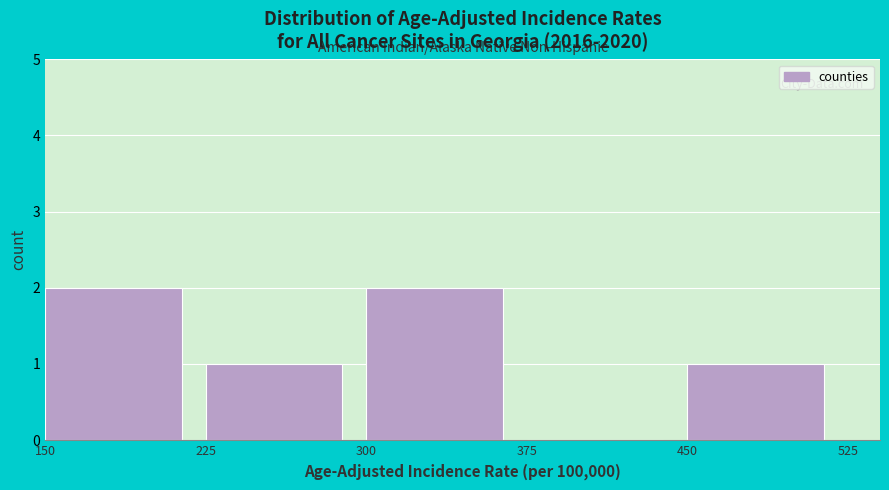

Reading left to right, list every bar in this chart as the range it spans on the x-axis followed by its height. The values are not printed on the chart, so give them approximately, as read against the axis.

150 to 225: 2
225 to 300: 1
300 to 375: 2
375 to 450: 0
450 to 525: 1